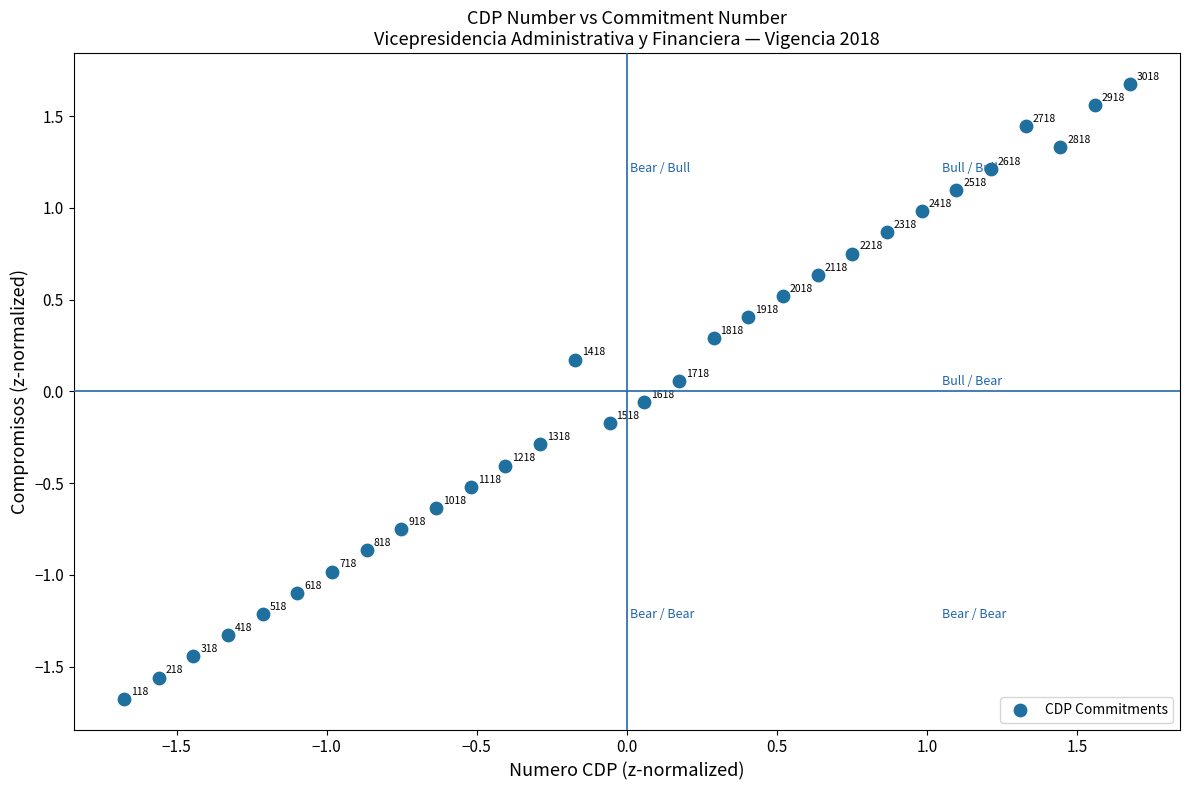

What is the range of Y values (max minus min)?

3.4